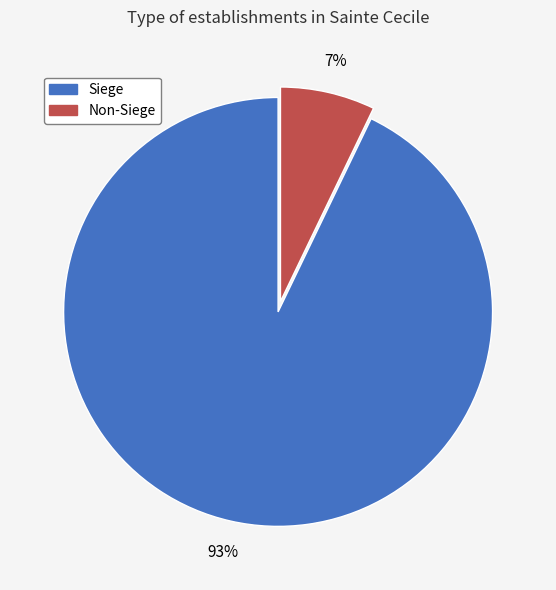

What is the majority slice?

Siege